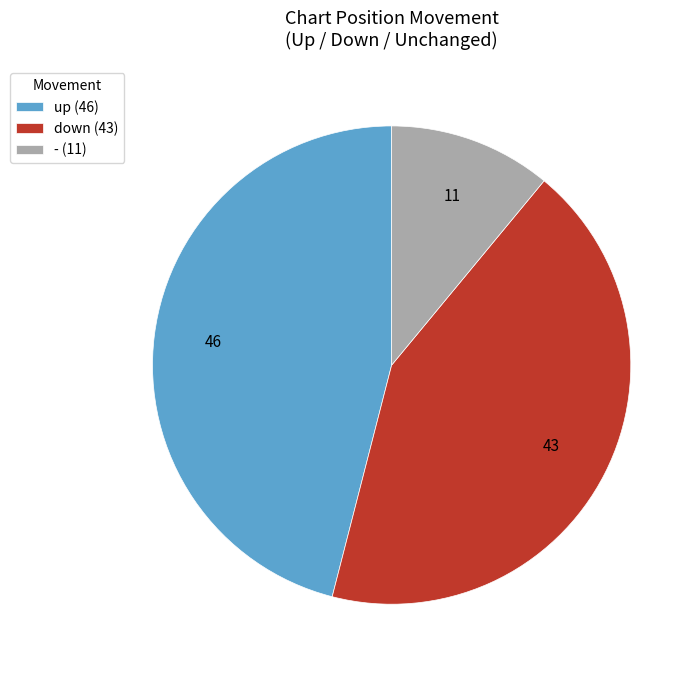

Between down and -, which is larger?

down